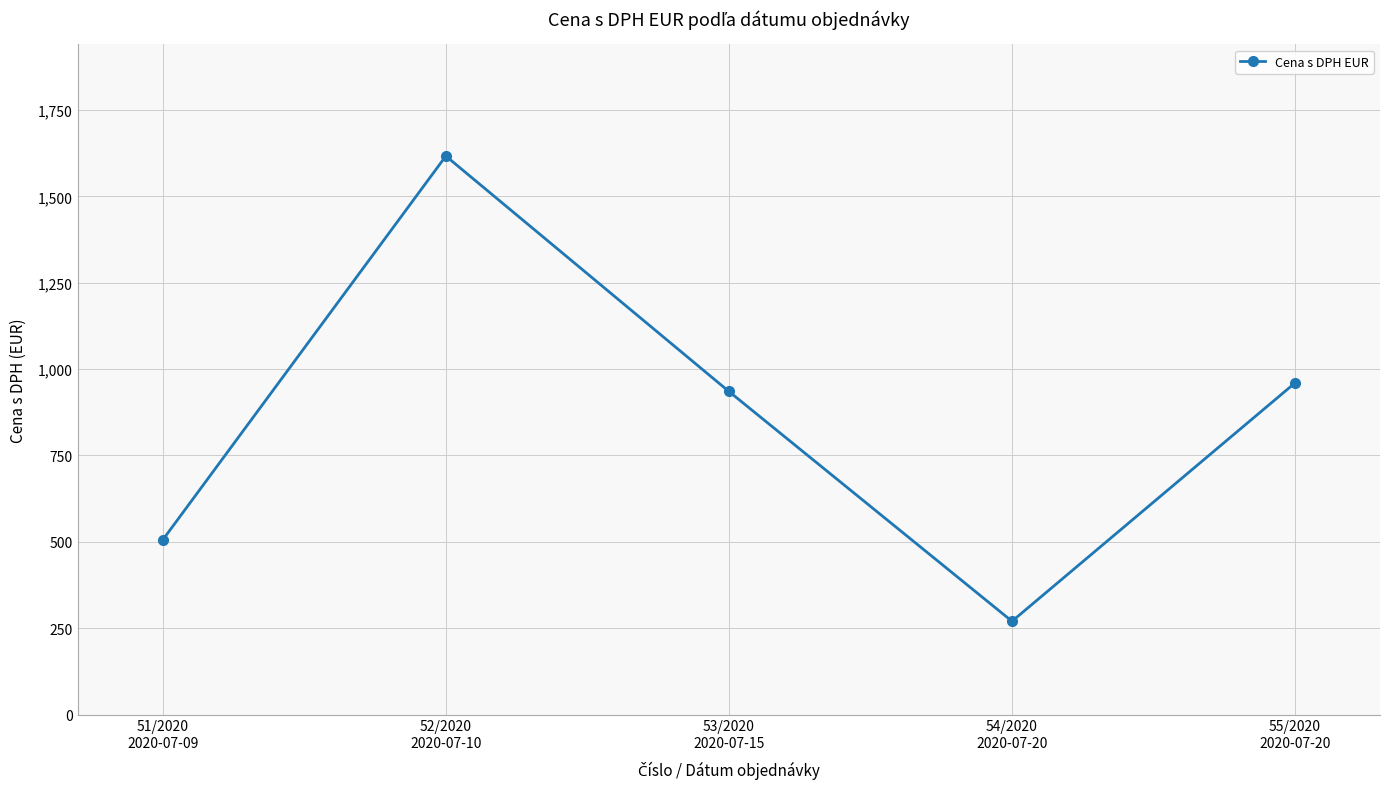

The value at 53/2020
2020-07-15 is 245.3. True or false?

False